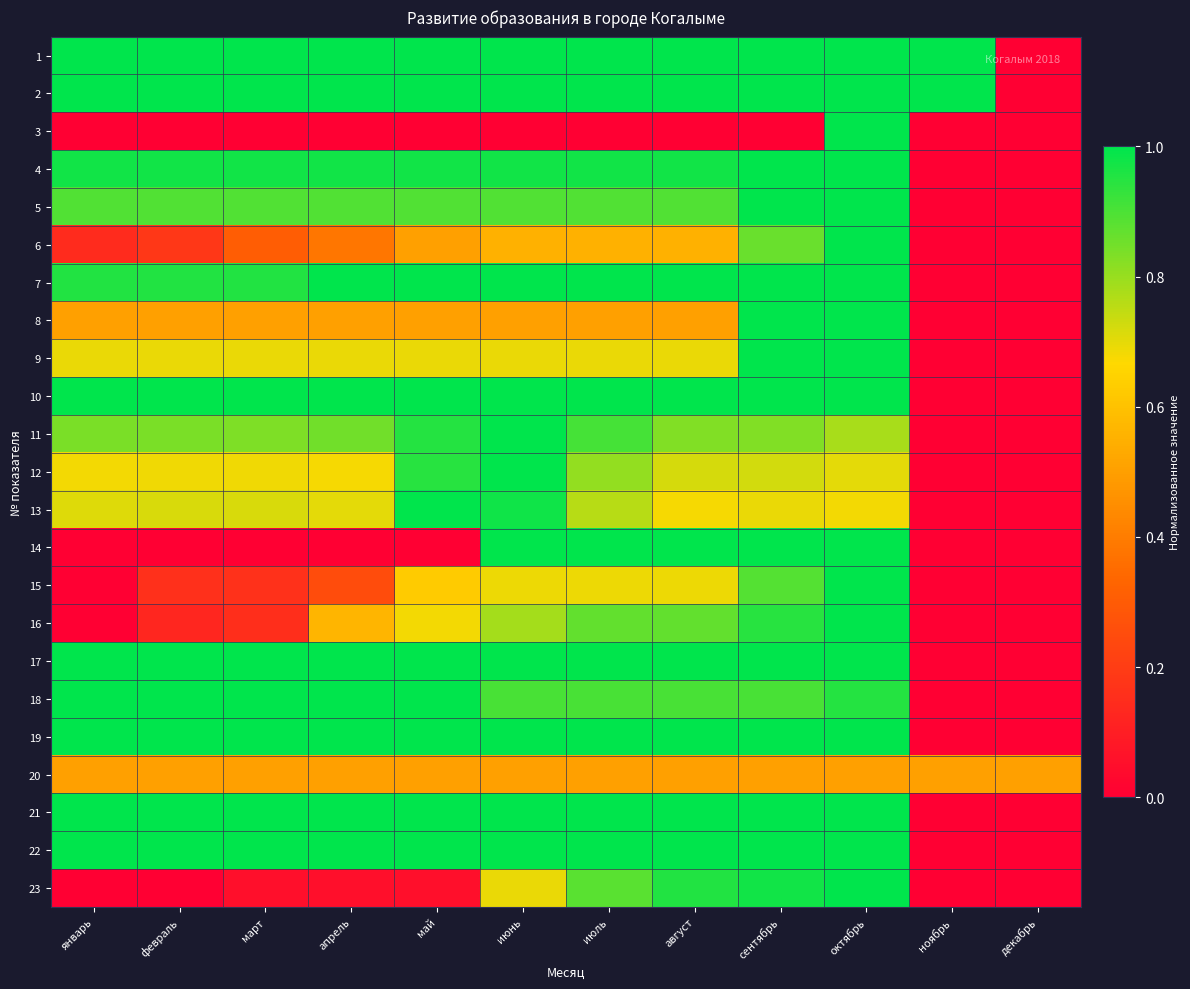

How many data points does each series have?

12